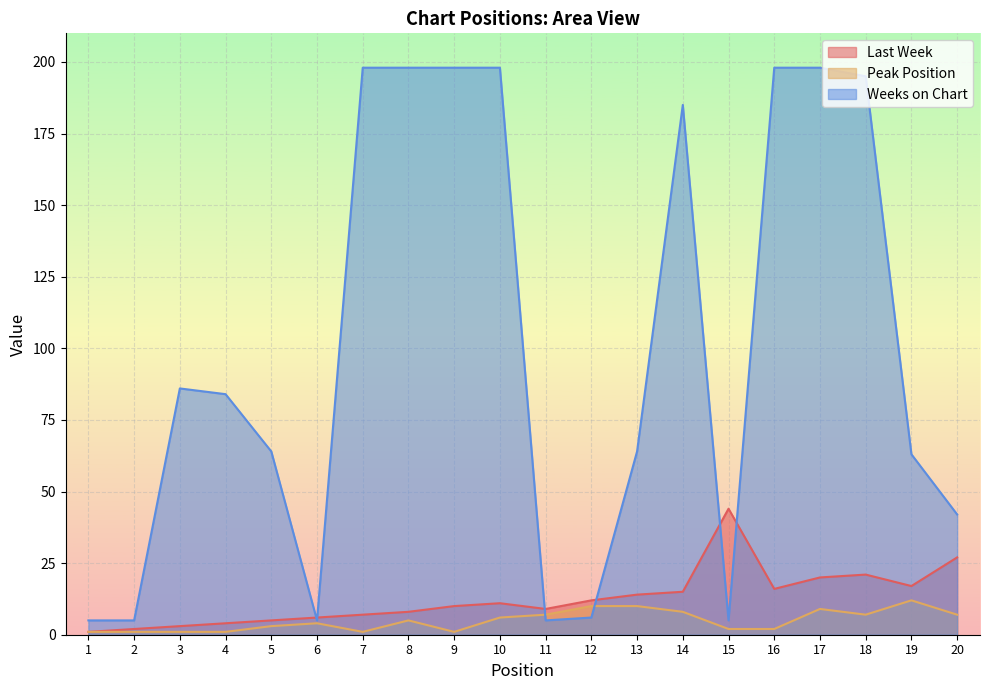

What is the value of the Last Week point at the 11th from the left?

9